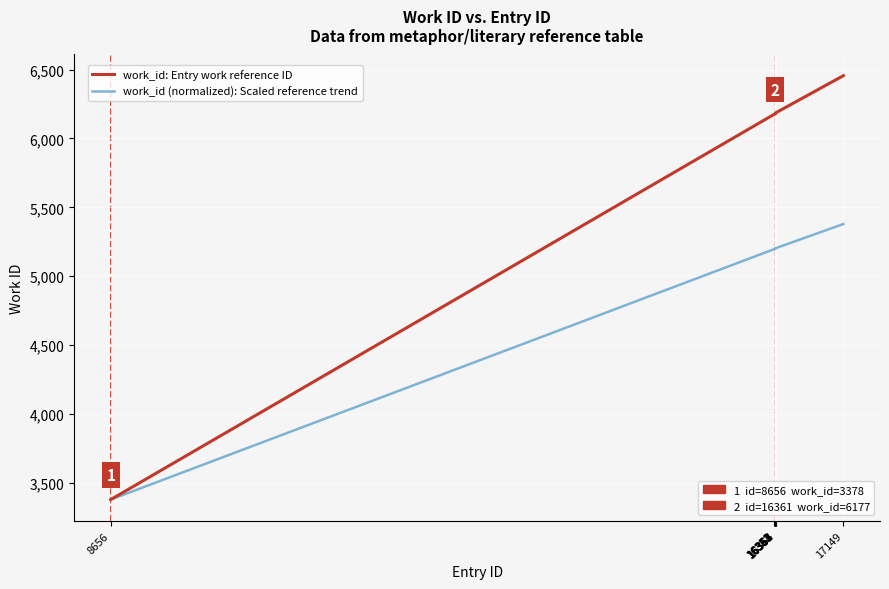

What is the smallest value displayed?

3378.0